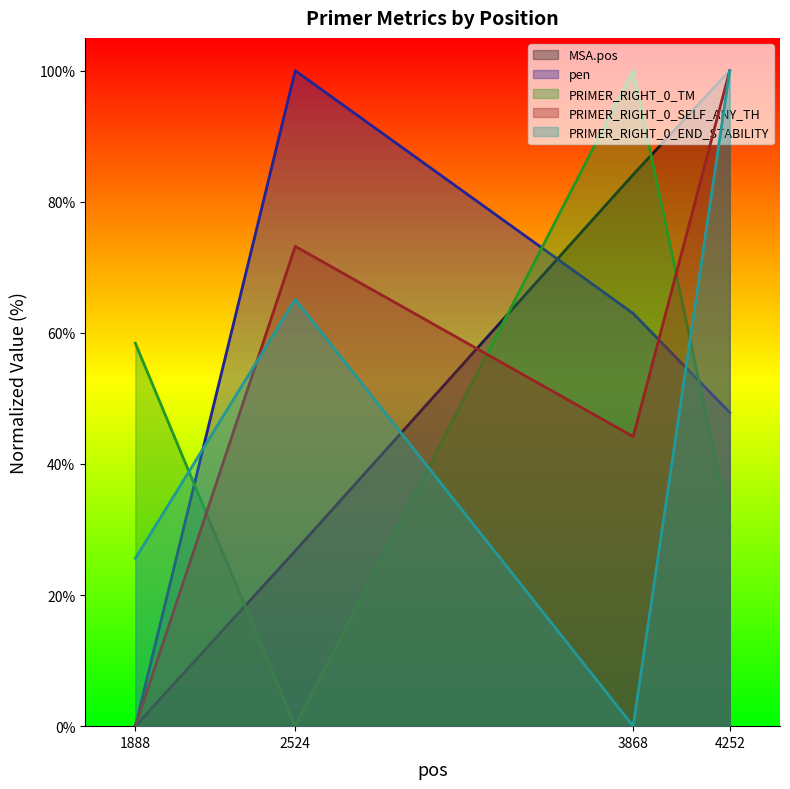

At which category does PRIMER_RIGHT_0_END_STABILITY reach its first local peak?

2524